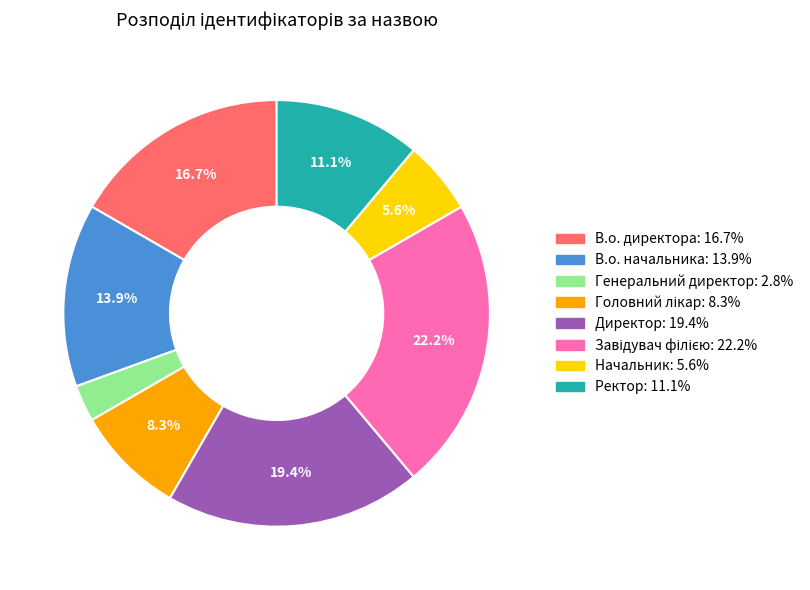

To the nearest percent, what portion does Генеральний директор represent?

3%